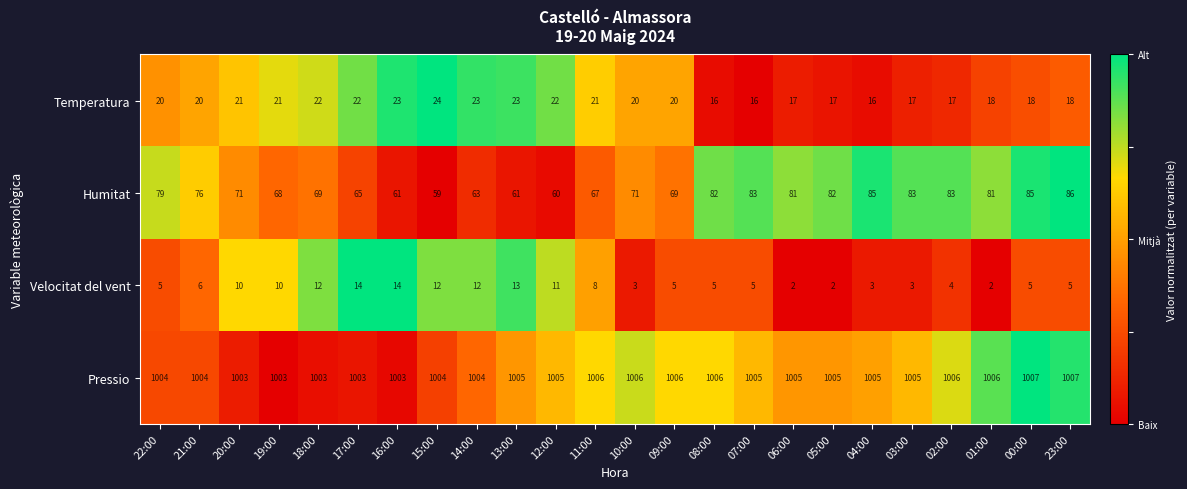

What is the sum of all Humitat values?

1770